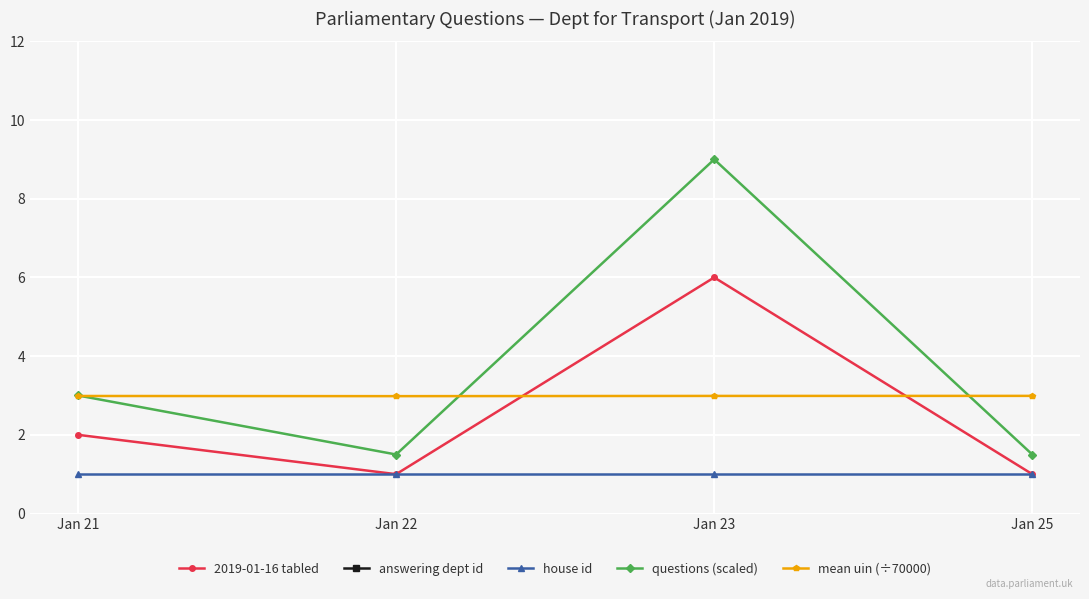

What is the value of the house id point at the 2nd from the left?

1.0